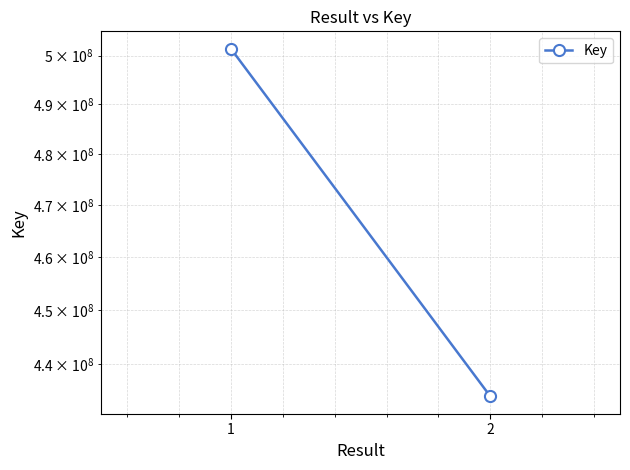

True or false: the data shows 501443681 at 1.

True